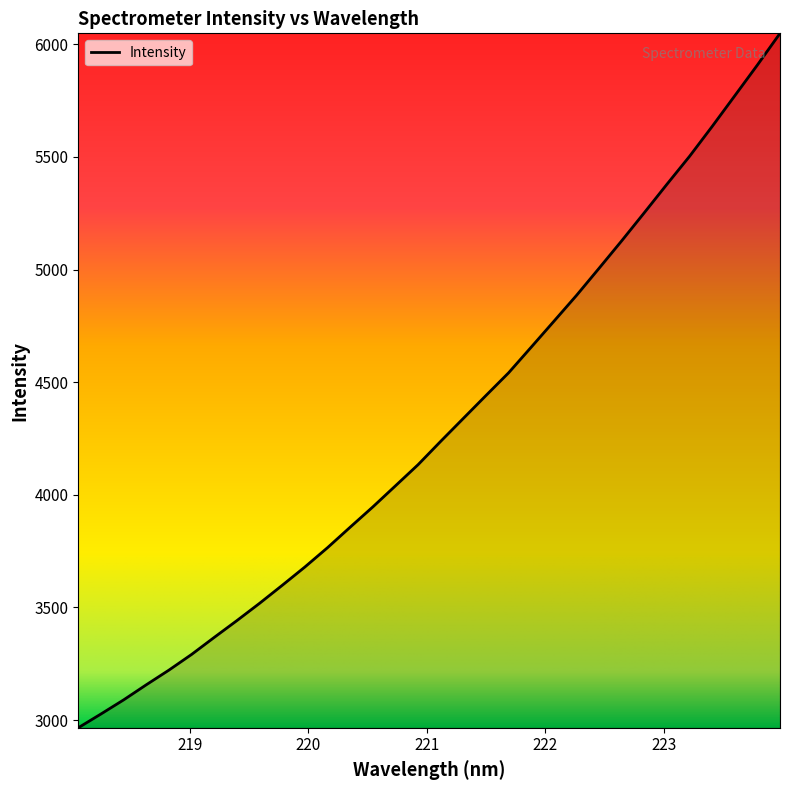

True or false: the data has more than 2 interior local peaks.

False